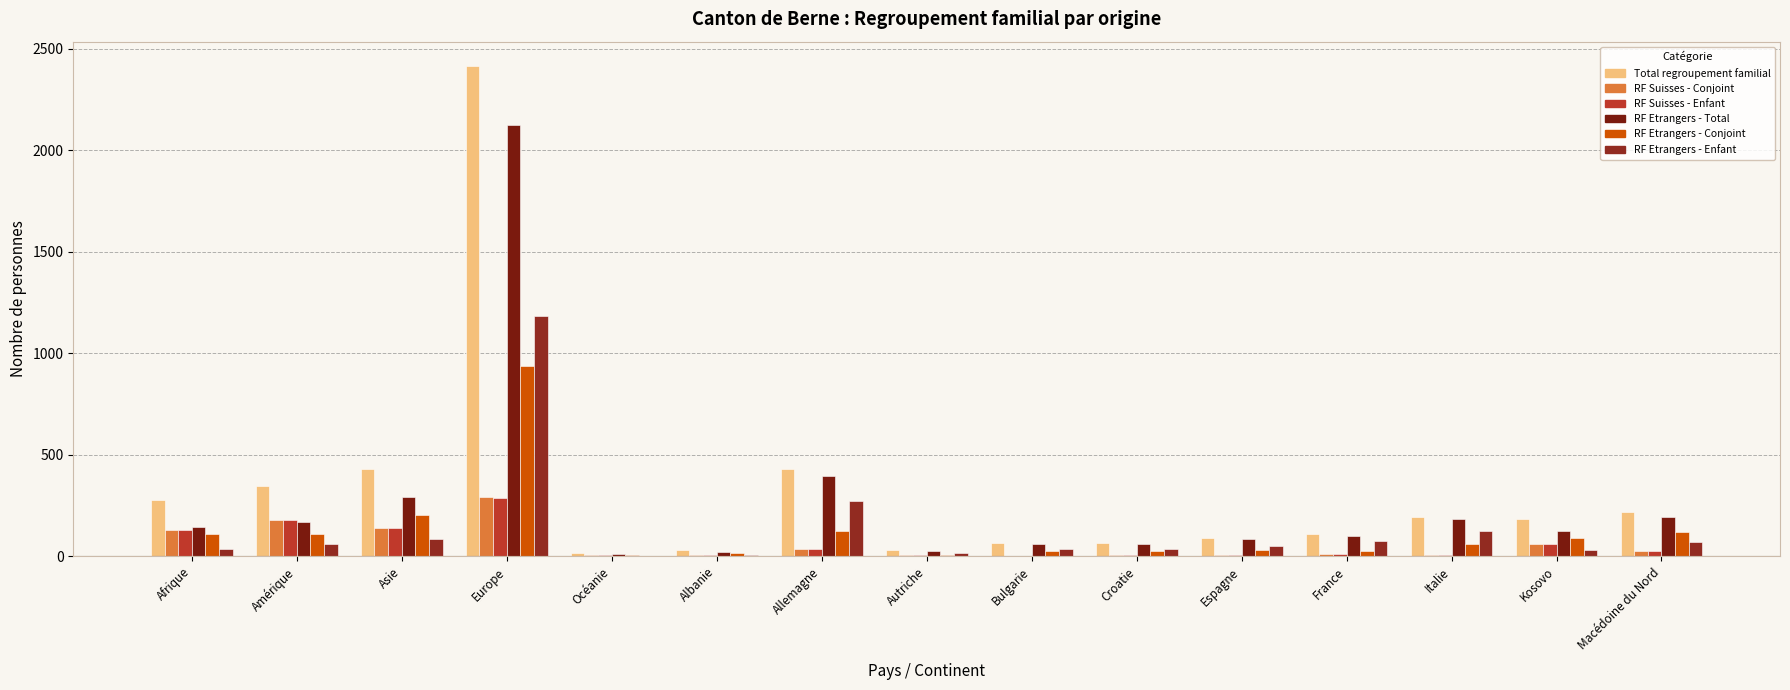

True or false: RF Suisses - Conjoint has a value of 59 at Kosovo.

True